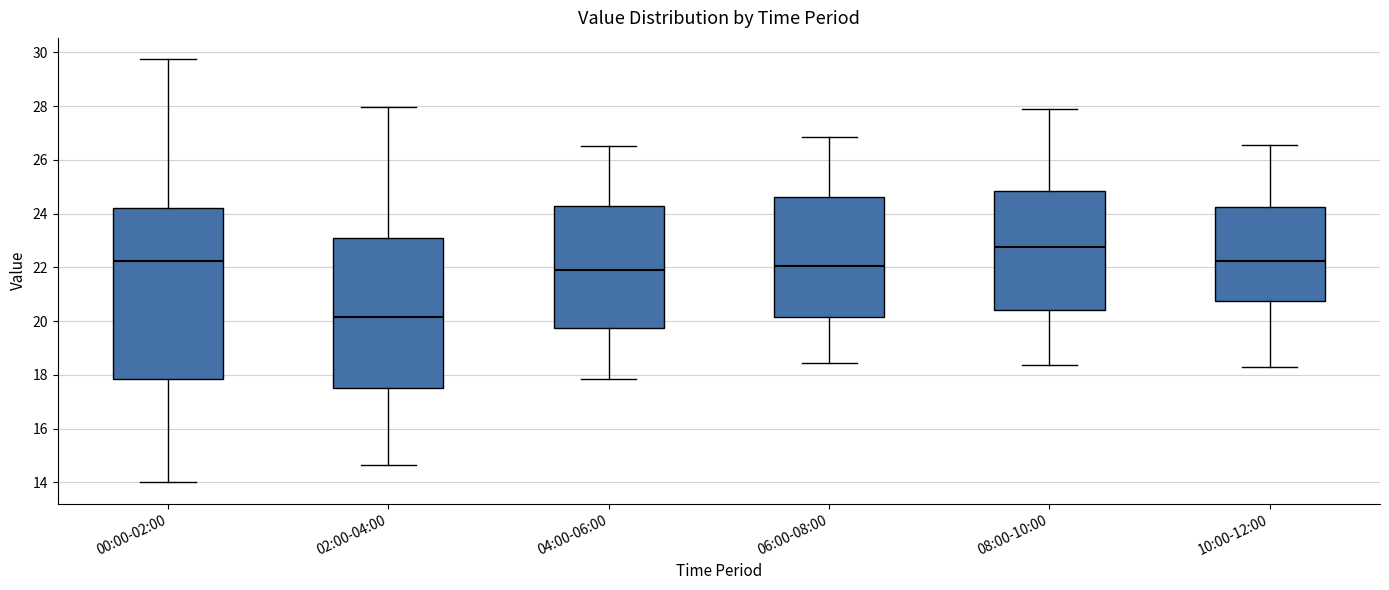

Comparing the boxes themselves (not the whiskers), which one is the tallest?

00:00-02:00